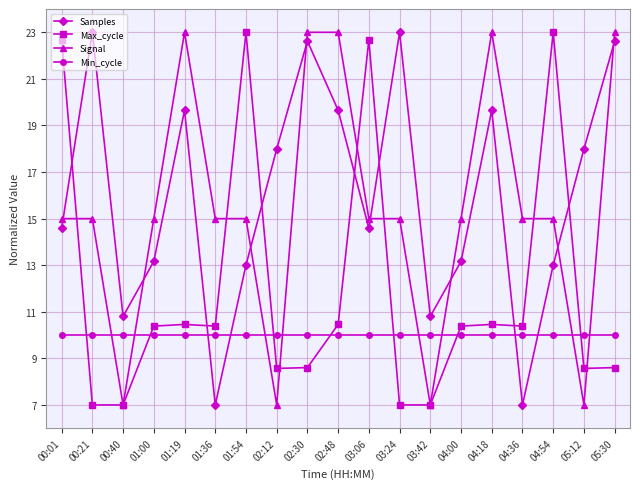

What position from the left is 02:48?

10